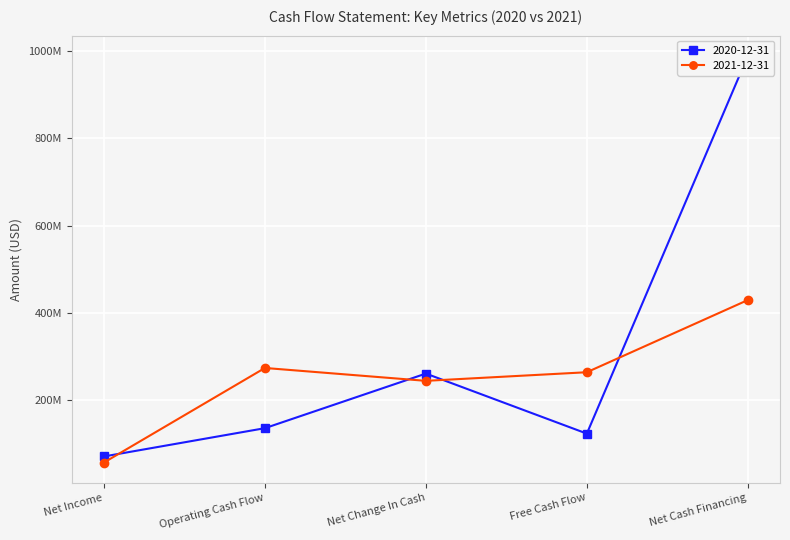

After their last crossing, which series has the higher values: 2021-12-31 or 2020-12-31?

2020-12-31